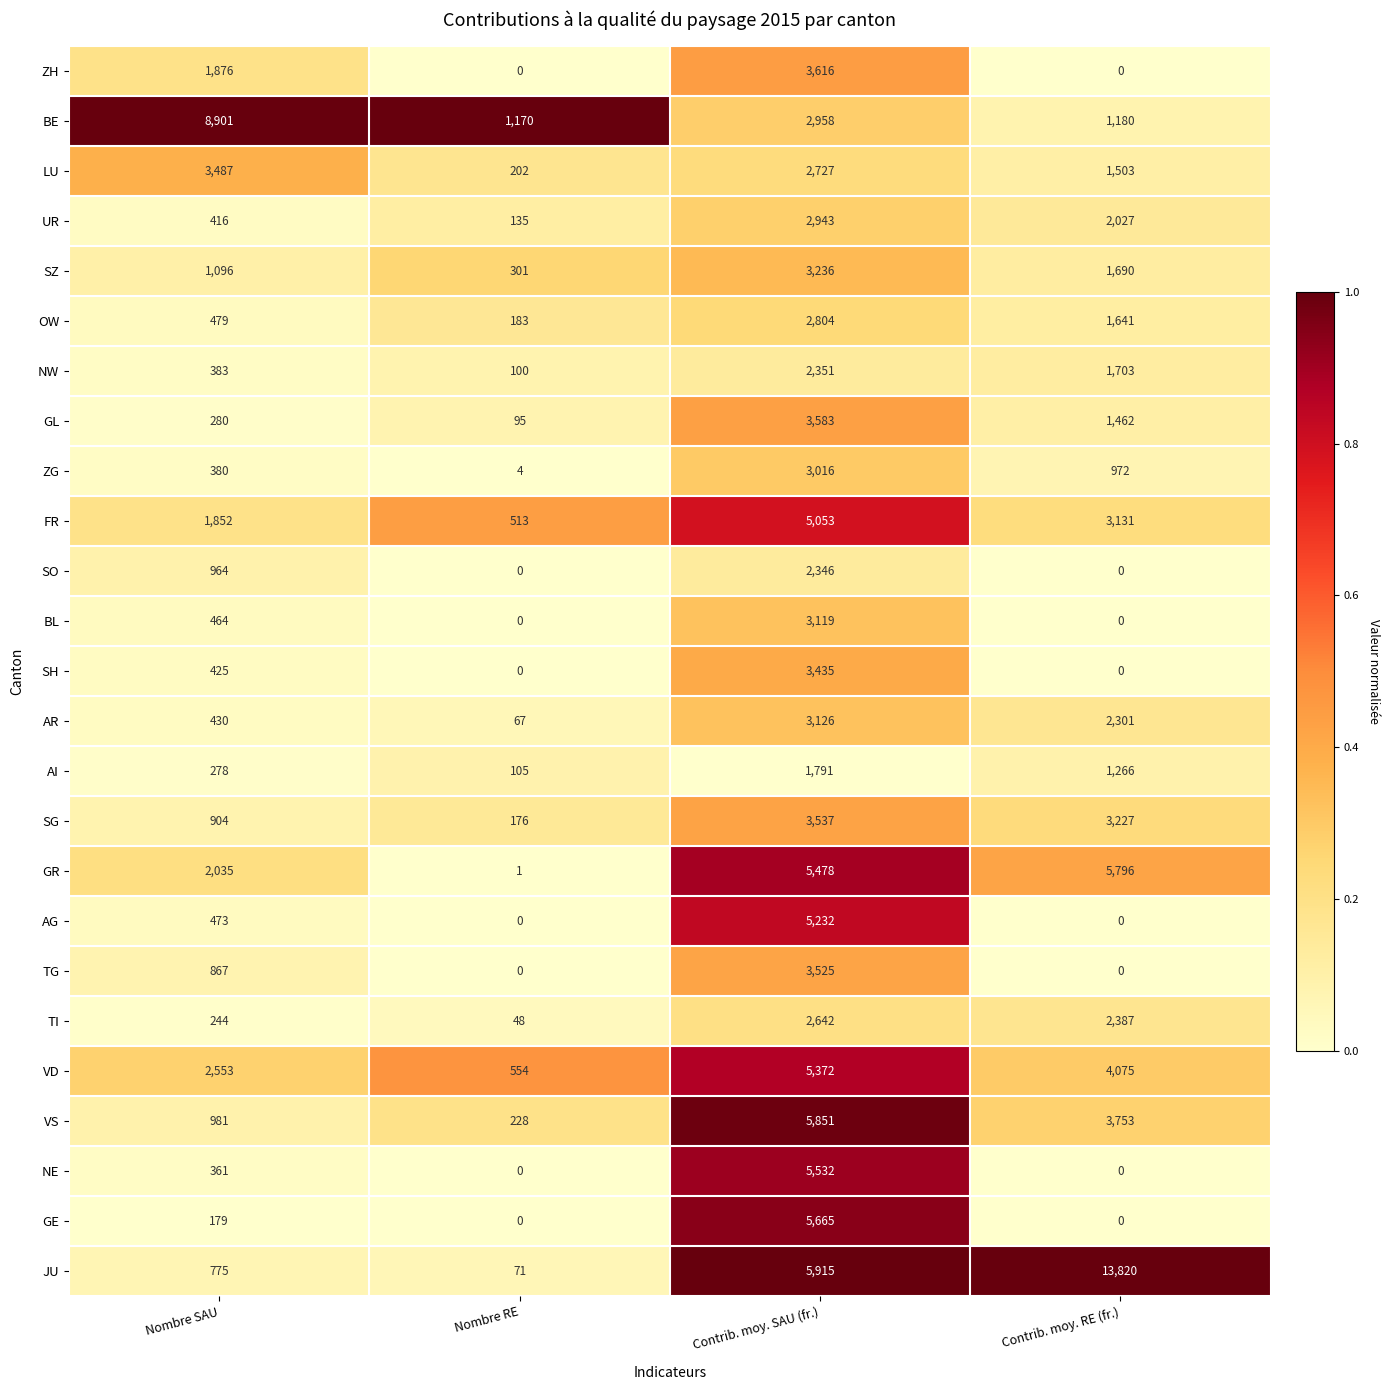

Rank the categories by ZG value from highest to lowest.

Contrib. moy. SAU (fr.), Contrib. moy. RE (fr.), Nombre SAU, Nombre RE